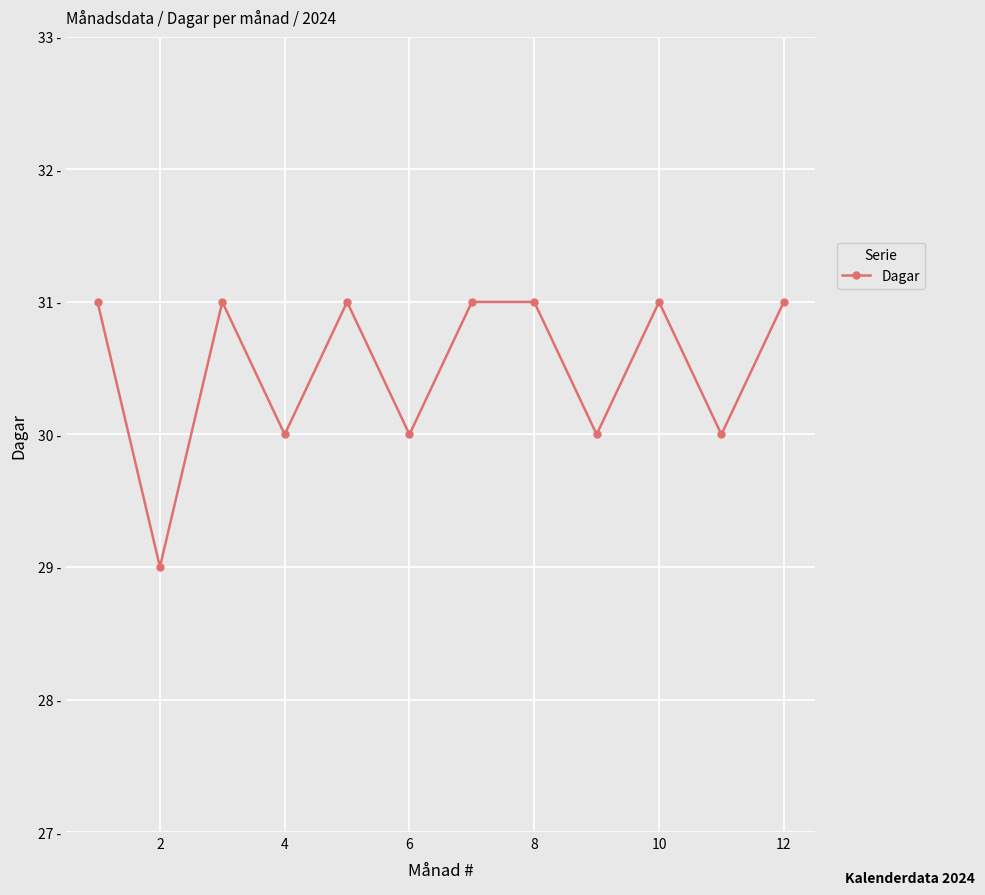

How many points are higher than both their immediate neighbors (excluding endpoints)?

3